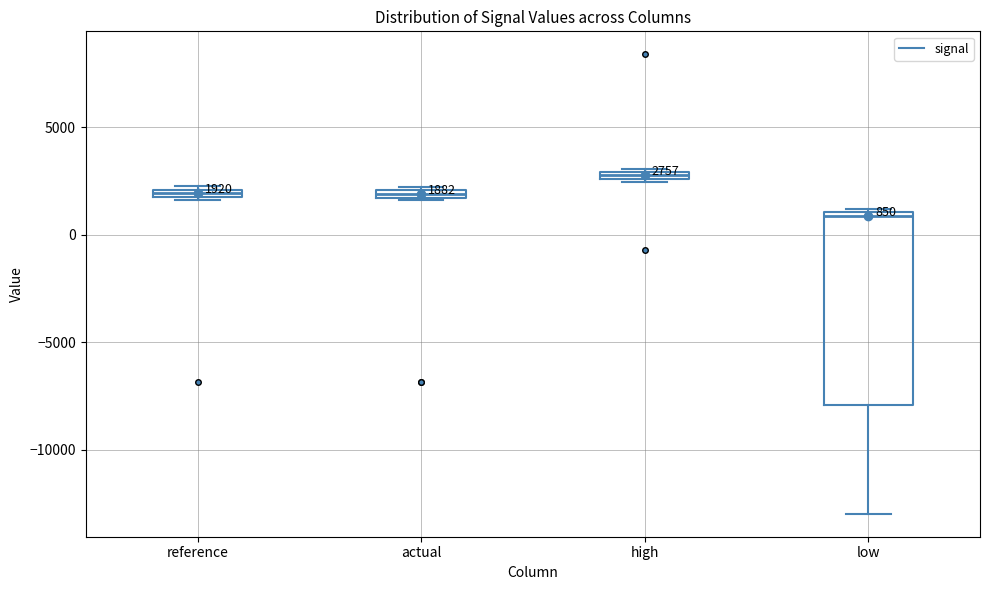

Which box has the highest median line?

high